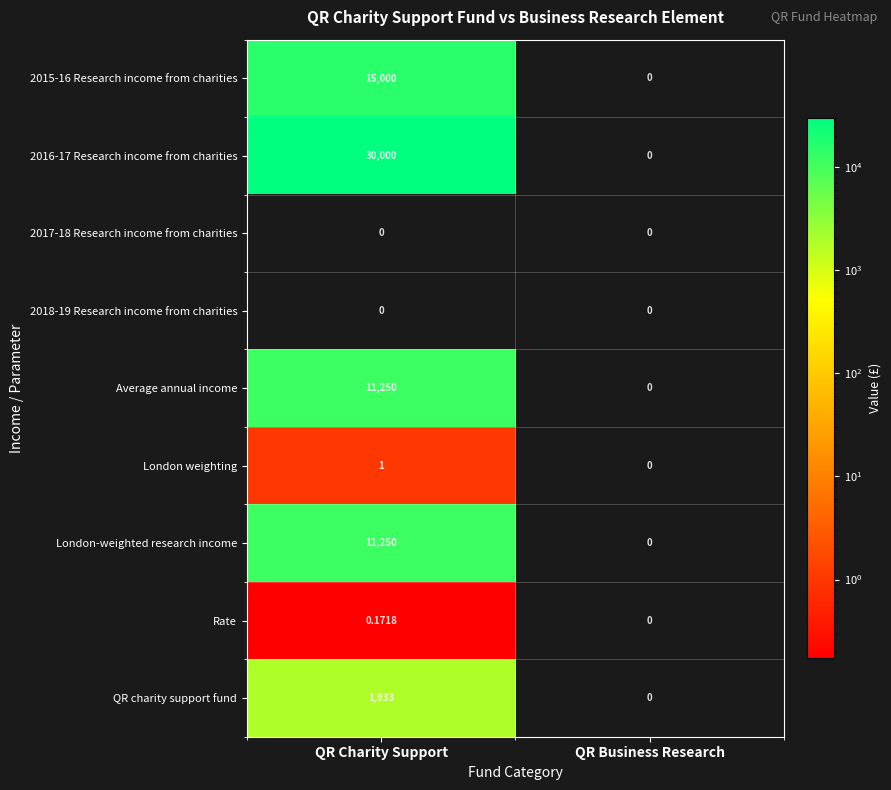

Which category has the highest value across all series?

QR Charity Support